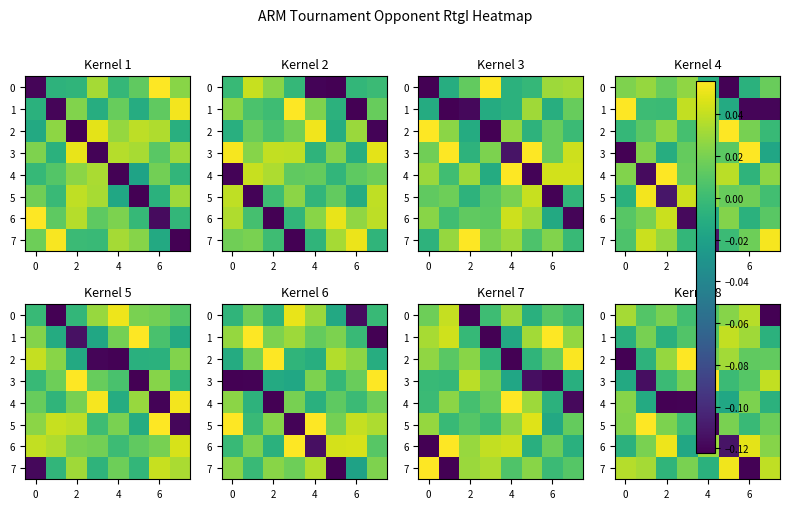

What is the difference between the maximum and second lowest values in the 4 series?

0.1